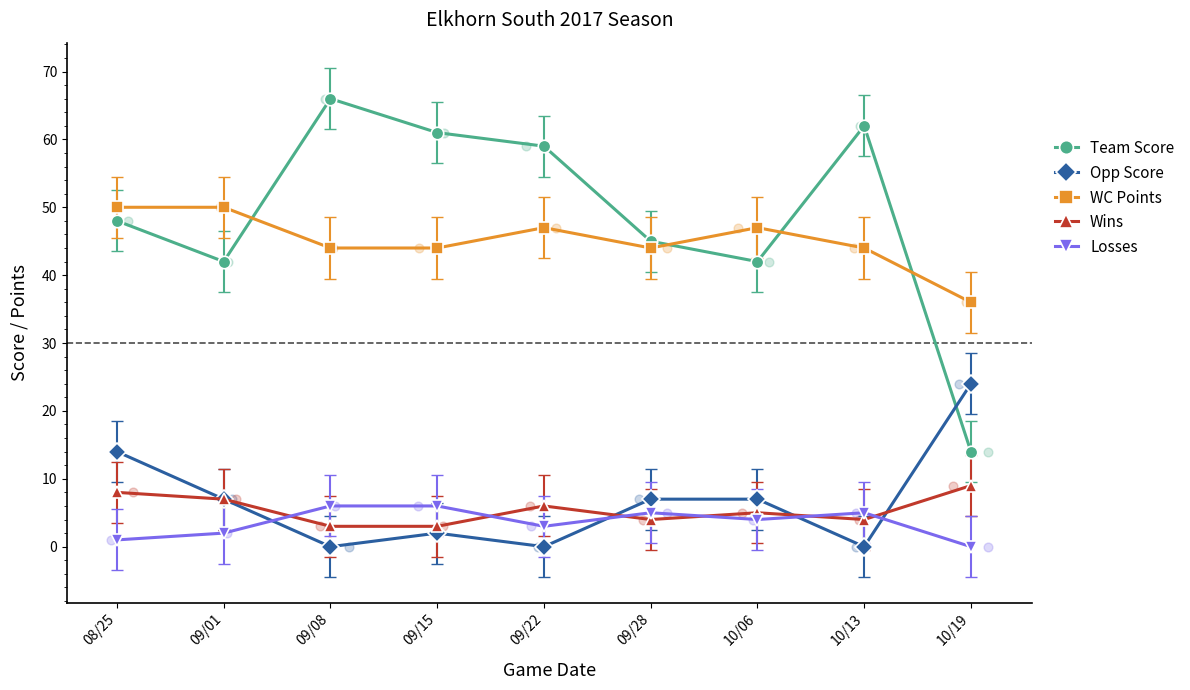

What is the total value across all series at 09/15?

116